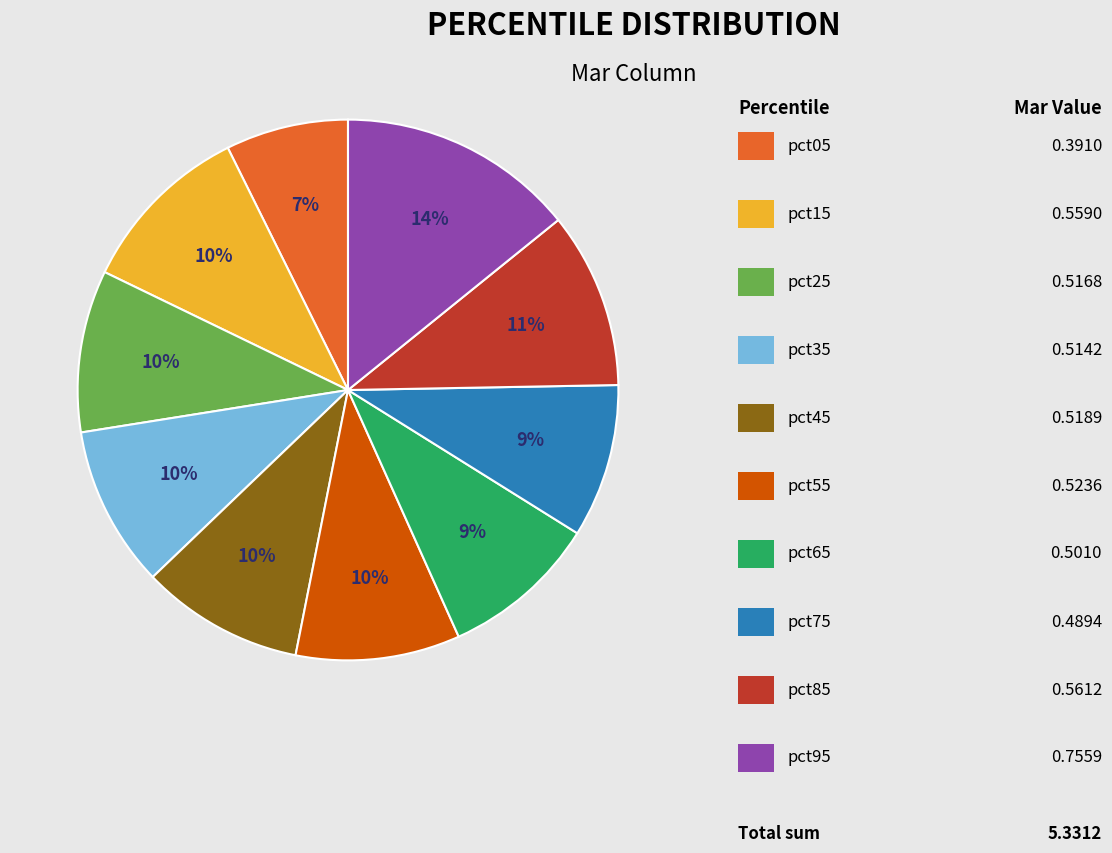

Does any single category account for the majority?

No